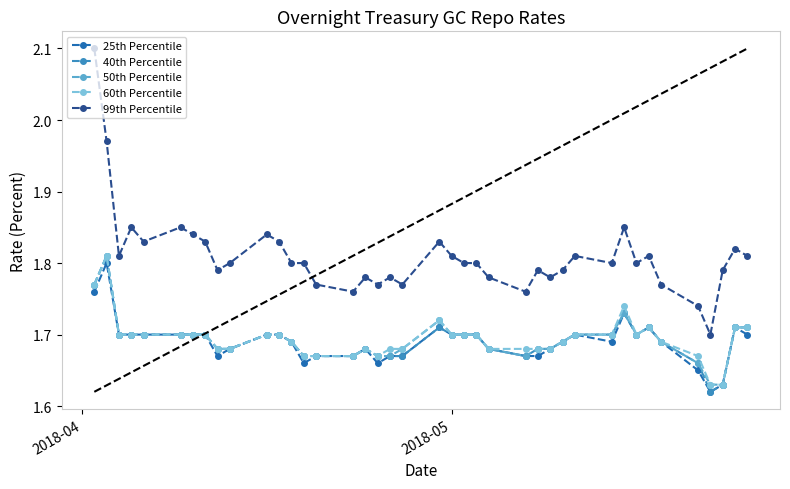

Which series has the largest range (max minus min)?

99th Percentile